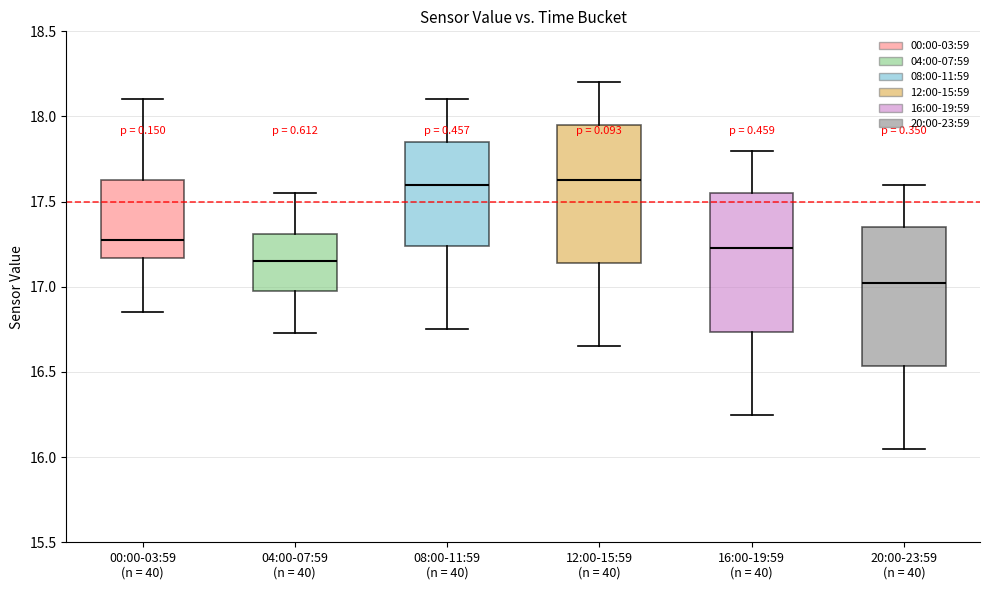

Reading left to right, transcribe this box plot: for each box, give where its median line is, the range the box spans, and where its two whiskers end, as read against the y-axis. The values are not printed on the chart, so give them approximately, as read against the axis.

00:00-03:59 (n = 40): median 17.30, box 17.15 to 17.65, whiskers 16.85 to 18.10
04:00-07:59 (n = 40): median 17.15, box 16.95 to 17.30, whiskers 16.75 to 17.55
08:00-11:59 (n = 40): median 17.60, box 17.25 to 17.85, whiskers 16.75 to 18.10
12:00-15:59 (n = 40): median 17.65, box 17.15 to 17.95, whiskers 16.65 to 18.20
16:00-19:59 (n = 40): median 17.25, box 16.75 to 17.55, whiskers 16.25 to 17.80
20:00-23:59 (n = 40): median 17.05, box 16.55 to 17.35, whiskers 16.05 to 17.60